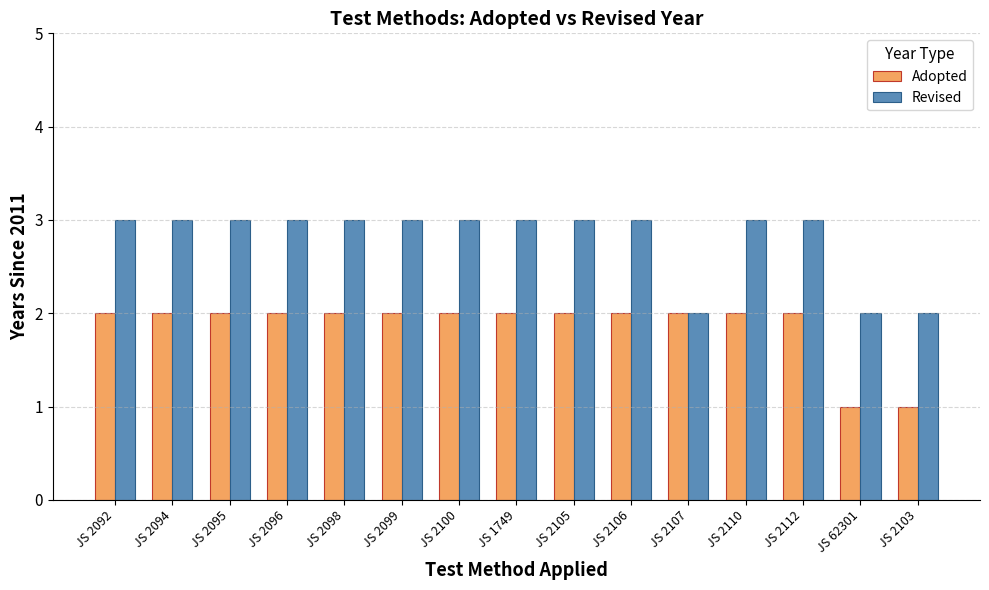

What is the label of the 15th bar from the left?

JS 2103